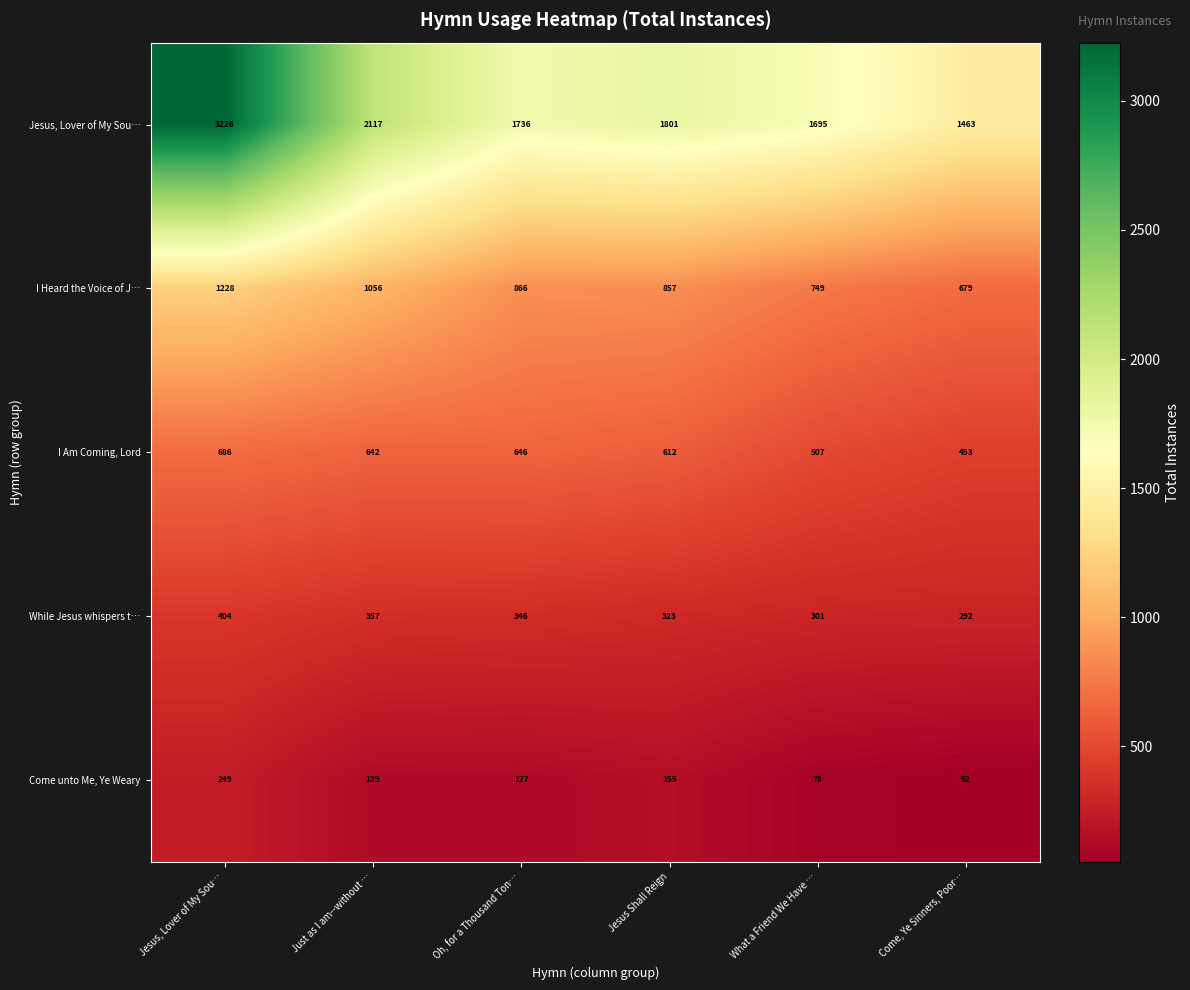

What is the smallest value displayed?

52